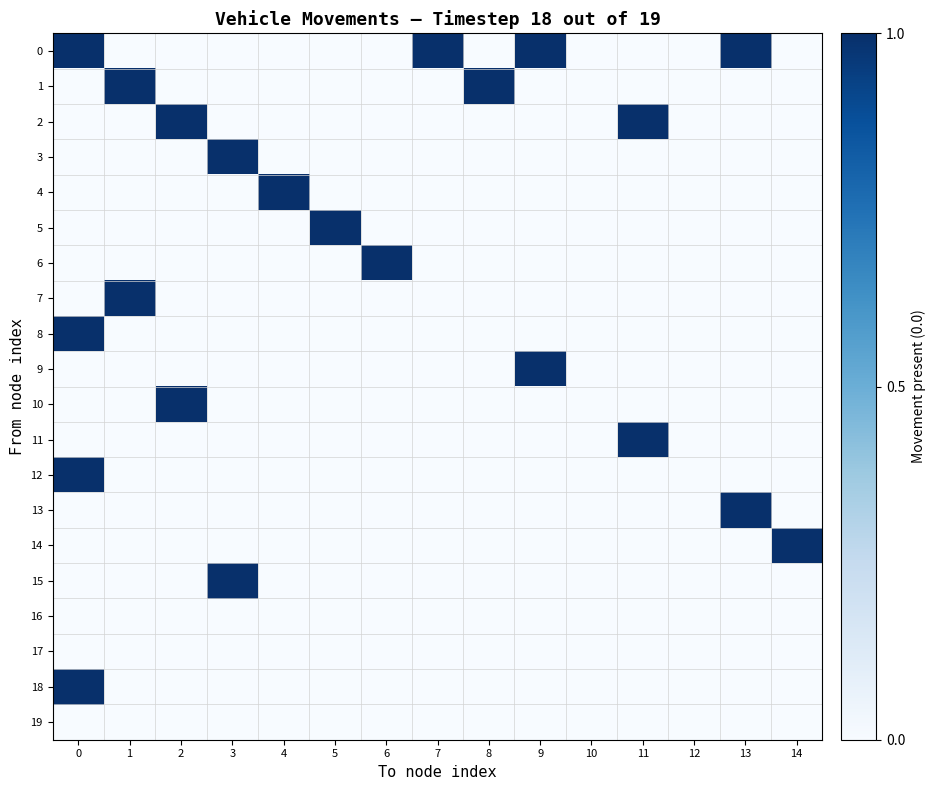

Rank the series at 7 from lowest to highest value.

1, 2, 3, 4, 5, 6, 7, 8, 9, 10, 11, 12, 13, 14, 15, 16, 17, 18, 19, 0